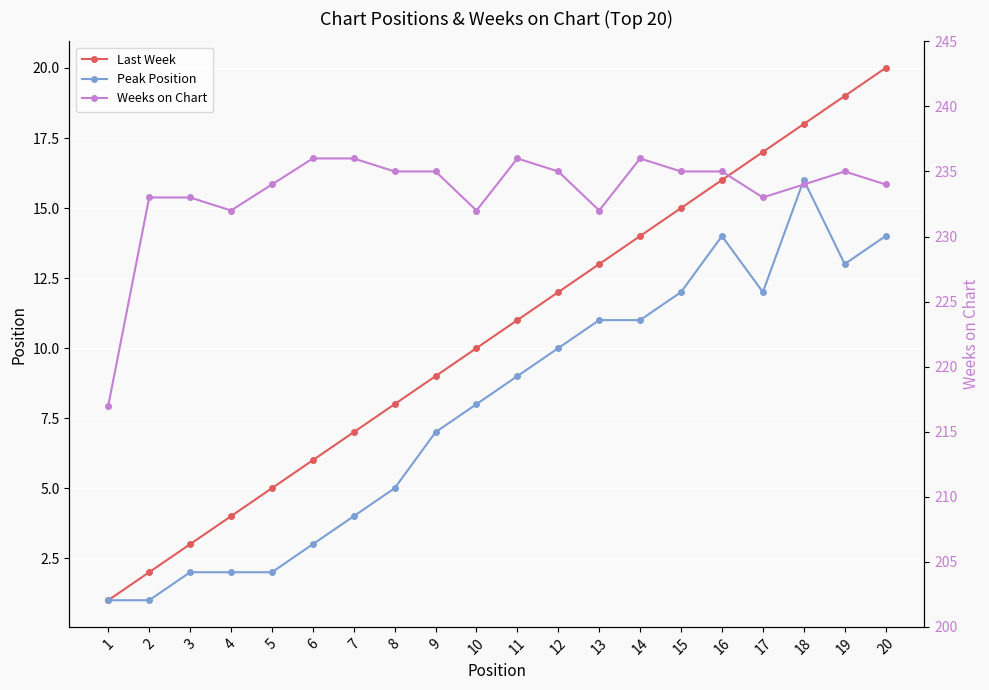

Reading left to right, what are all the values shown in this chart?

Last Week: 1=1	2=2	3=3	4=4	5=5	6=6	7=7	8=8	9=9	10=10	11=11	12=12	13=13	14=14	15=15	16=16	17=17	18=18	19=19	20=20
Peak Position: 1=1	2=1	3=2	4=2	5=2	6=3	7=4	8=5	9=7	10=8	11=9	12=10	13=11	14=11	15=12	16=14	17=12	18=16	19=13	20=14
Weeks on Chart: 1=217	2=233	3=233	4=232	5=234	6=236	7=236	8=235	9=235	10=232	11=236	12=235	13=232	14=236	15=235	16=235	17=233	18=234	19=235	20=234